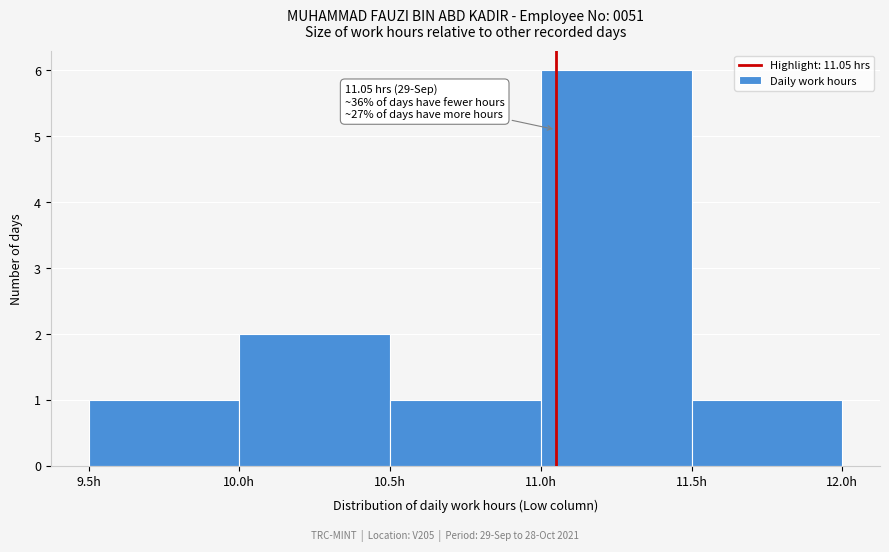

Which range on the x-axis has the tallest bar?

11.0 to 11.5